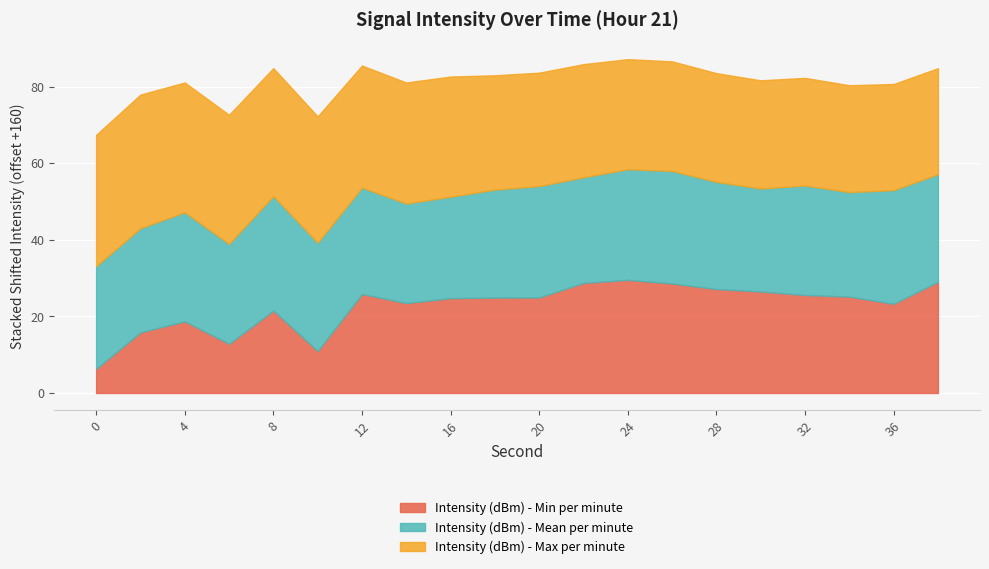

Which category has the highest value in the Intensity (dBm) - Min per minute series?

24